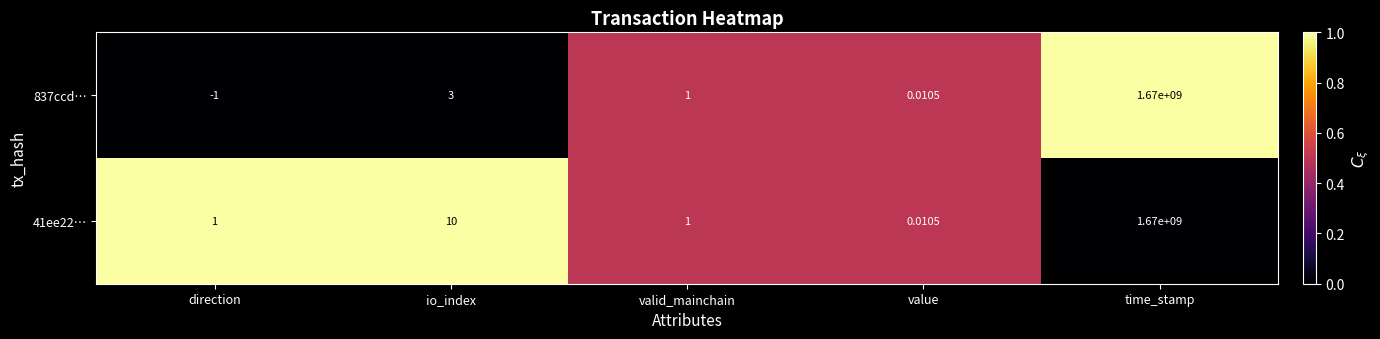

What is the difference between the highest and lowest values at direction?

2.0